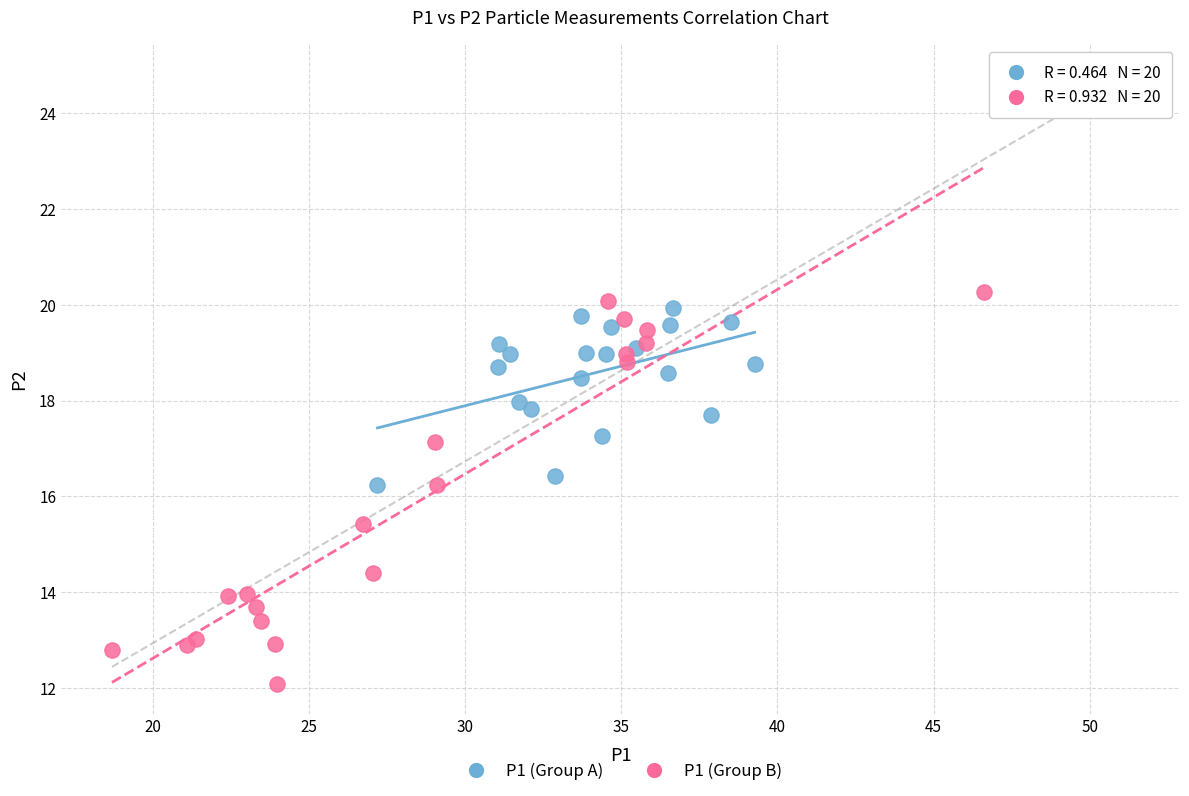

Which series reaches the minimum Y coordinate?

P1 (Group B)